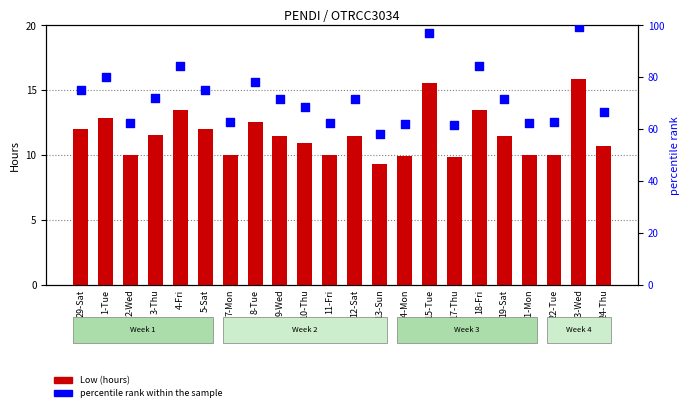

Which series contains the lowest Y value?

Low (hours)